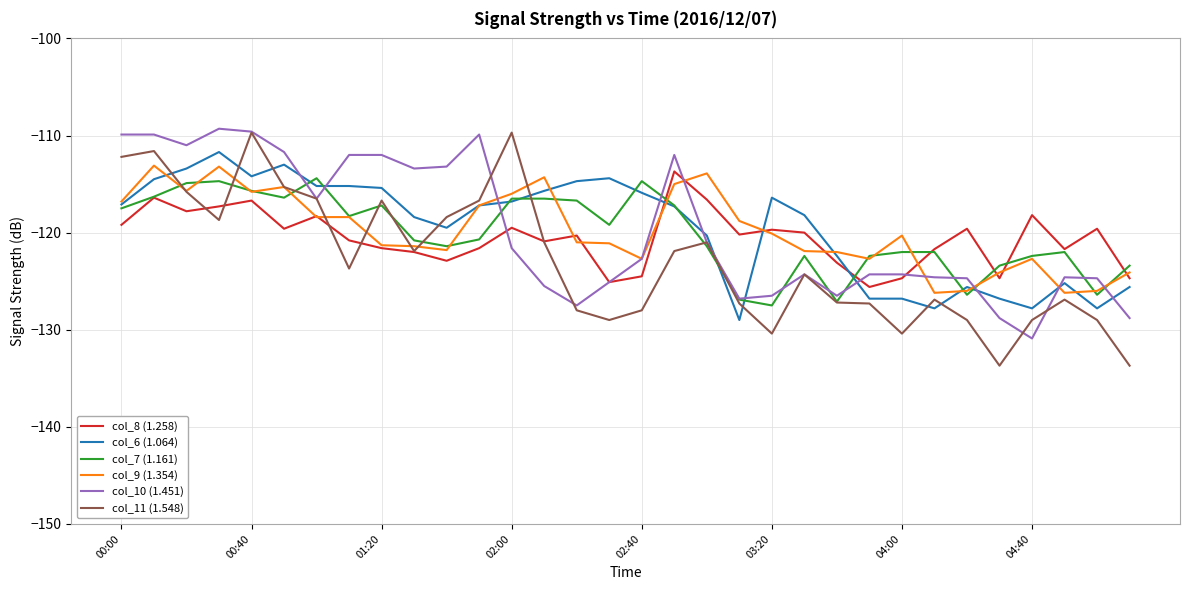

Which series has the largest range (max minus min)?

col_11 (1.548)